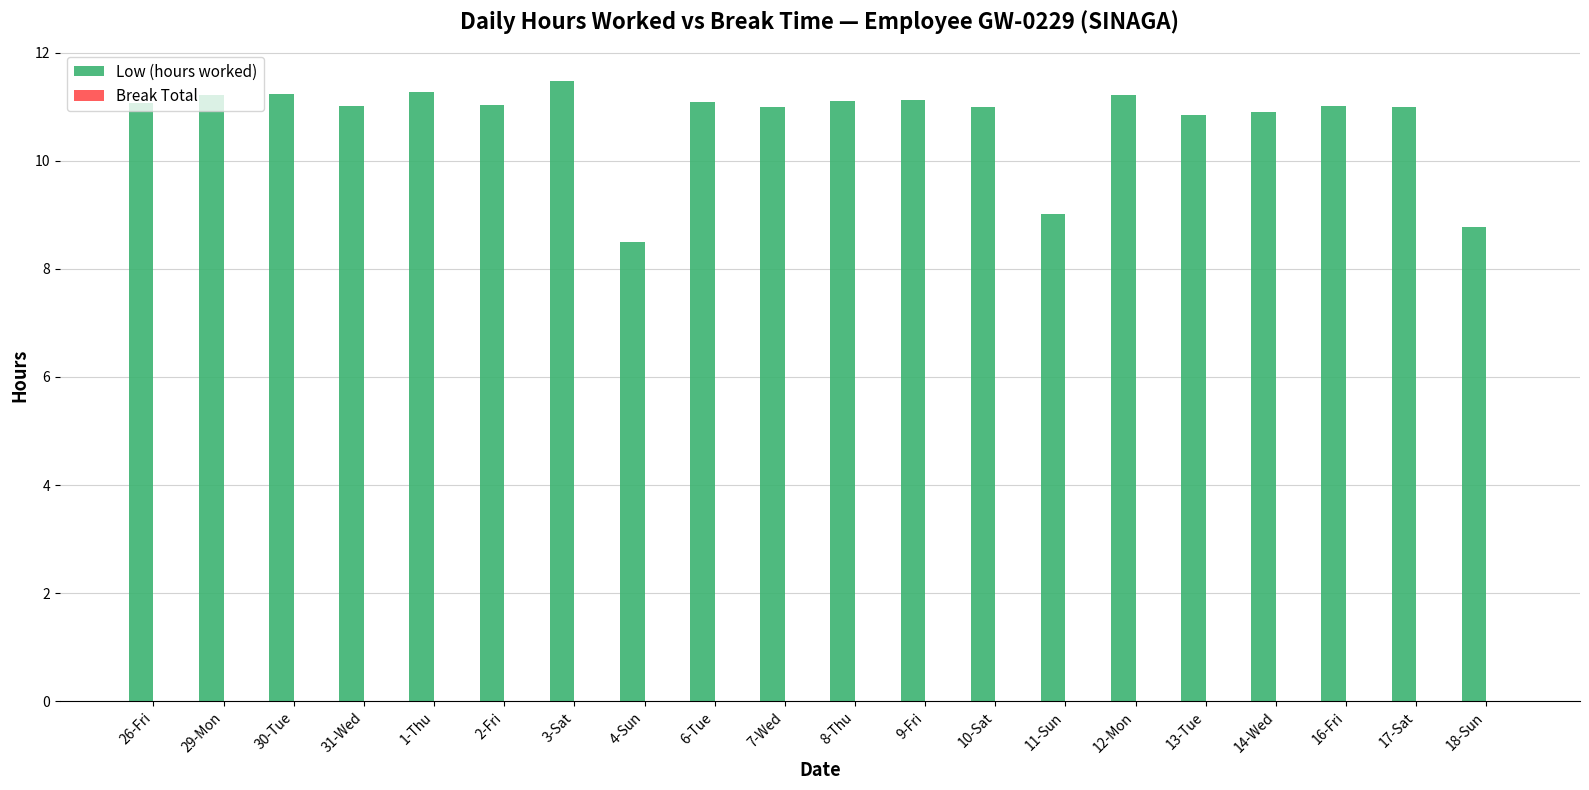

Does the chart contain stacked bars?

No